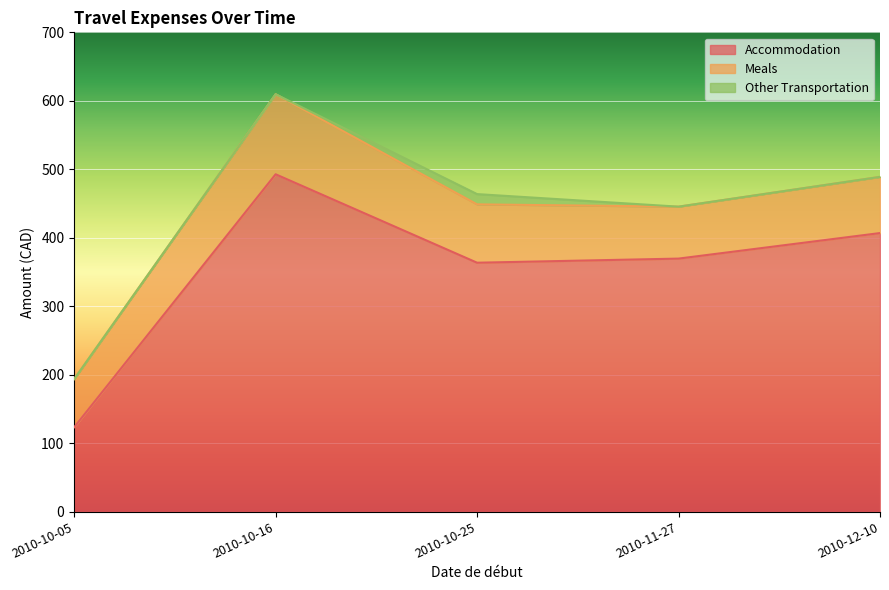

How many distinct data groups are displayed?

3